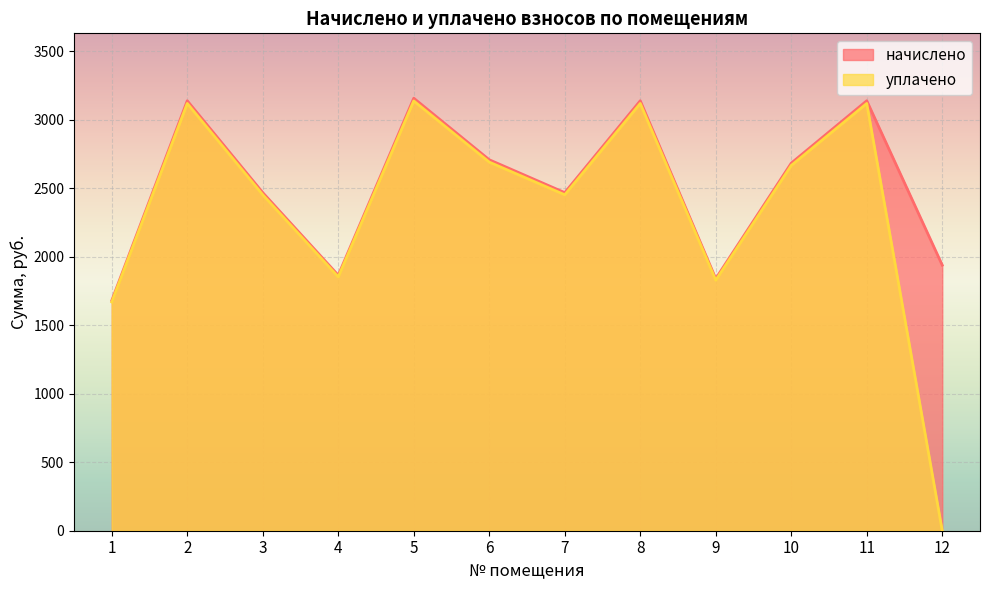

What are all the series names shown in the legend?

начислено, уплачено